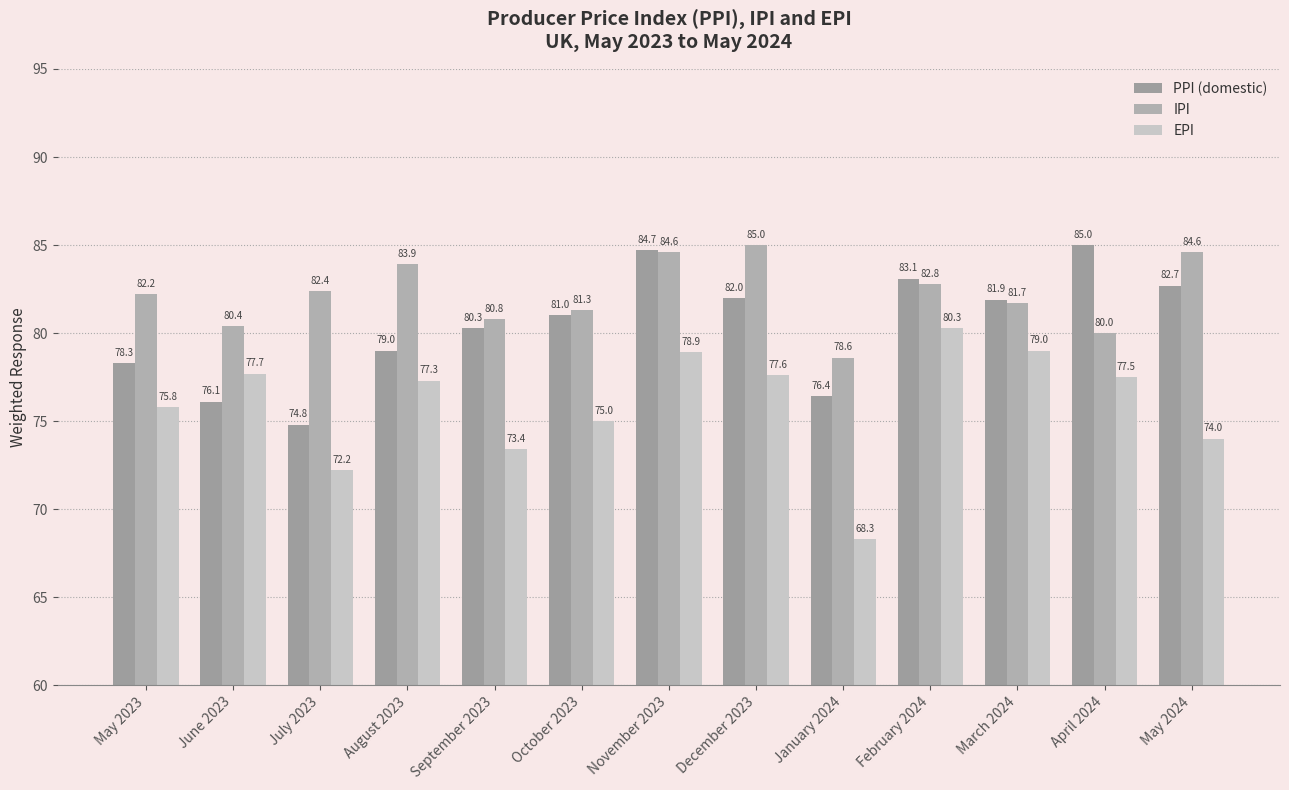

What is the value of the PPI (domestic) bar at the 9th from the left?

76.4